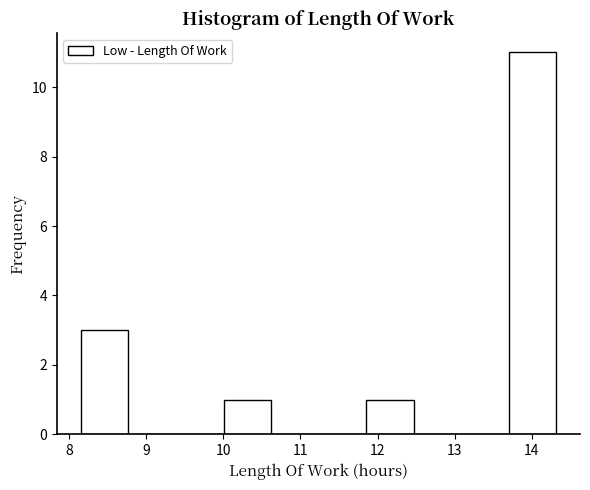

Reading left to right, list every bar in this chart as the range it spans on the x-axis followed by its height. Neither the bar edges nor the heights are printed on the chart, so give them approximately, as read against the axes.

8.2 to 8.8: 3
8.8 to 9.4: 0
9.4 to 10.0: 0
10.0 to 10.6: 1
10.6 to 11.2: 0
11.2 to 11.9: 0
11.9 to 12.5: 1
12.5 to 13.1: 0
13.1 to 13.7: 0
13.7 to 14.3: 11